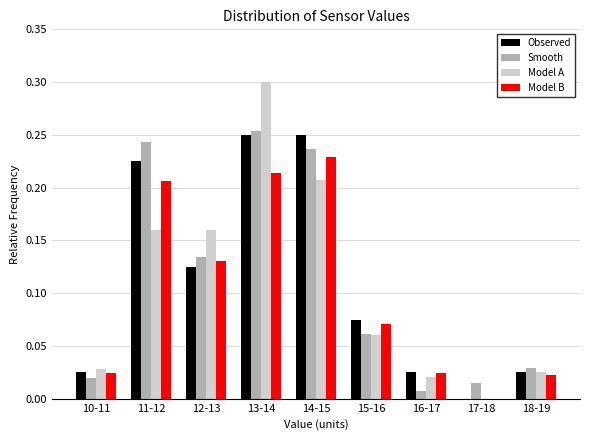

What is the sum of all Model B values?

0.9